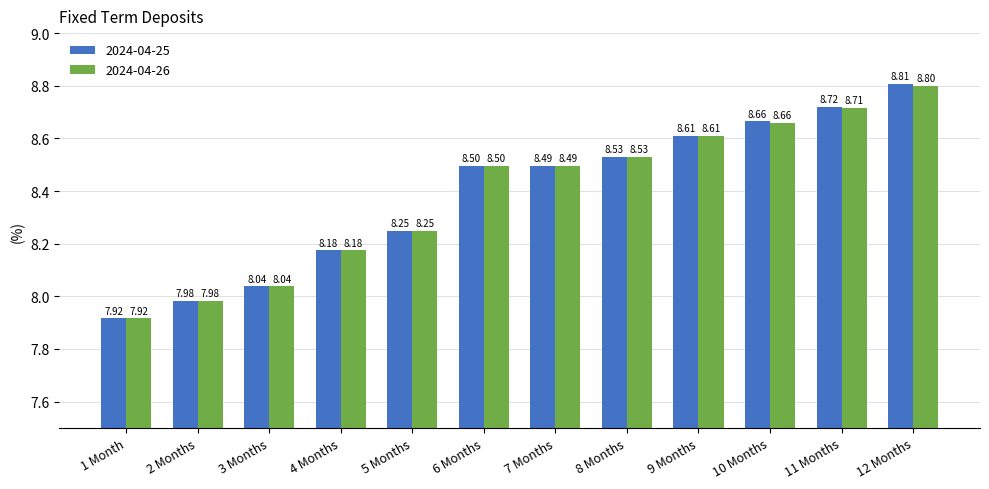

What is the difference between the maximum and minimum values in the 2024-04-25 series?

0.9